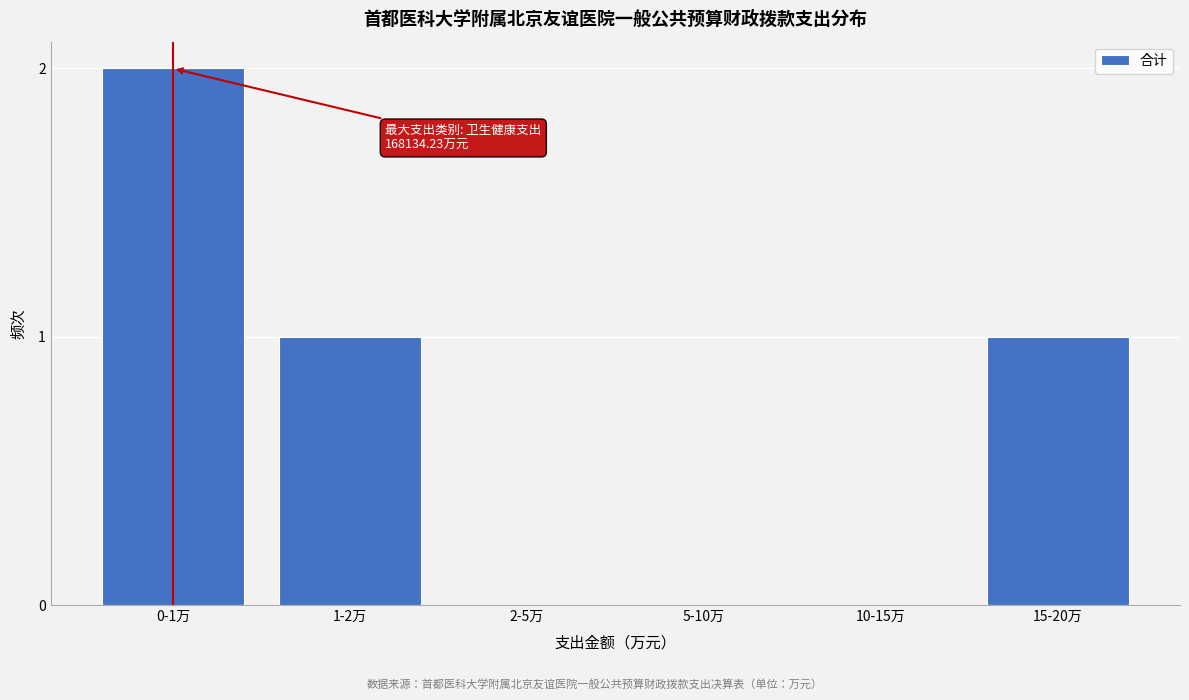

Reading left to right, what are all the values shown in this chart?

0-1万=2	1-2万=1	2-5万=0	5-10万=0	10-15万=0	15-20万=1